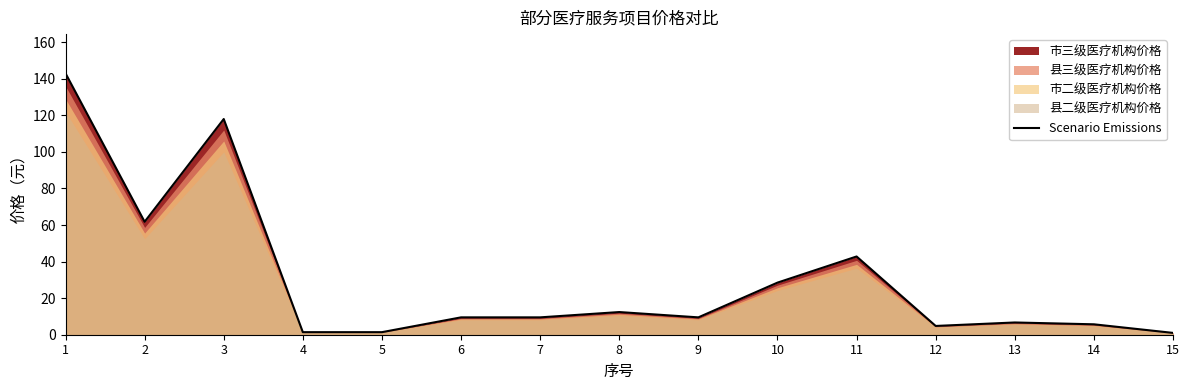

What is the ratio of the value at 5 to the value at 8?

0.1